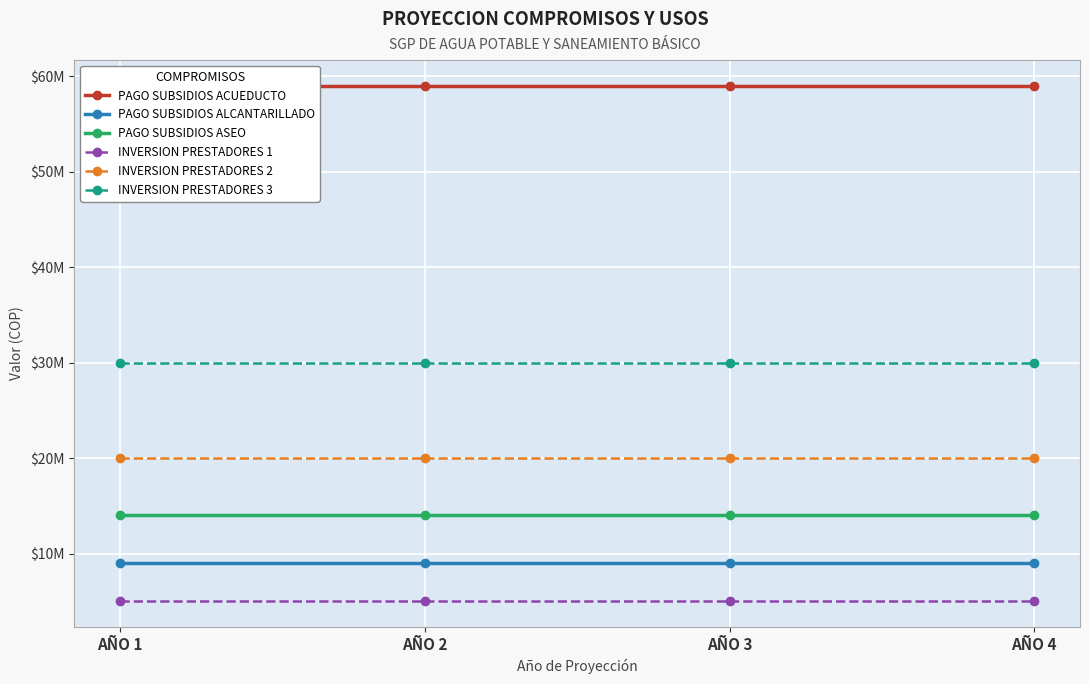

Reading left to right, what are all the values shown in this chart?

PAGO SUBSIDIOS ACUEDUCTO: 59000000	59000000	59000000	59000000
PAGO SUBSIDIOS ALCANTARILLADO: 9000000	9000000	9000000	9000000
PAGO SUBSIDIOS ASEO: 14000000	14000000	14000000	14000000
INVERSION PRESTADORES 1: 5000000	5000000	5000000	5000000
INVERSION PRESTADORES 2: 20000000	20000000	20000000	20000000
INVERSION PRESTADORES 3: 30000000	30000000	30000000	30000000